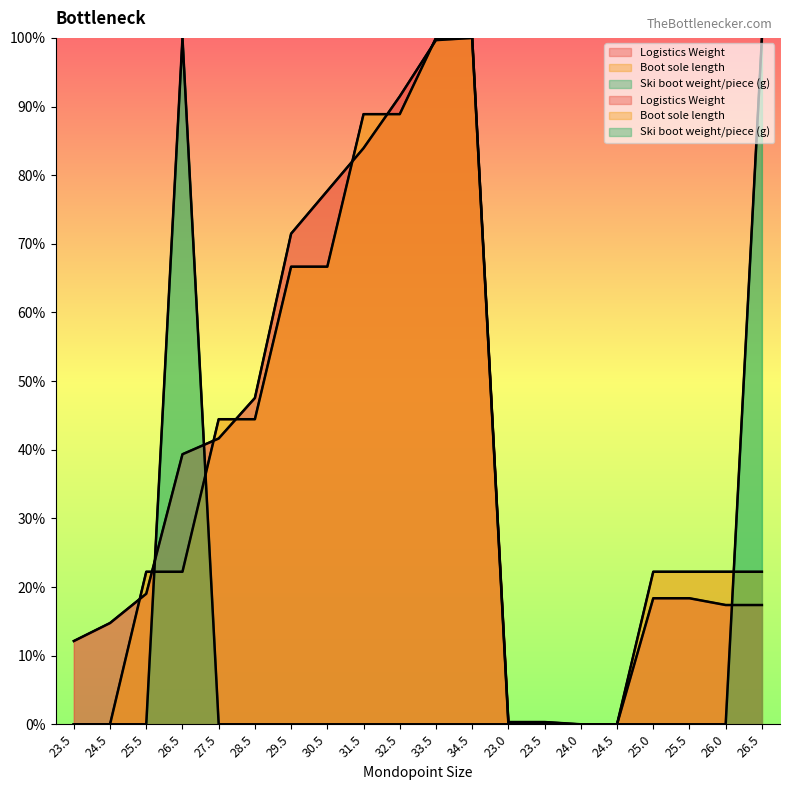

Reading left to right, what are all the values shown in this chart?

Logistics Weight: 12.1	14.8	19.0	39.3	41.6	47.5	71.5	77.7	83.9	91.5	99.7	100.0	0.3	0.3	0.0	0.0	18.4	18.4	17.4	17.4
Boot sole length: 0.0	0.0	22.2	22.2	44.4	44.4	66.7	66.7	88.9	88.9	100.0	100.0	0.0	0.0	0.0	0.0	22.2	22.2	22.2	22.2
Ski boot weight/piece (g): 0.0	0.0	0.0	100.0	0.0	0.0	0.0	0.0	0.0	0.0	0.0	0.0	0.0	0.0	0.0	0.0	0.0	0.0	0.0	100.0